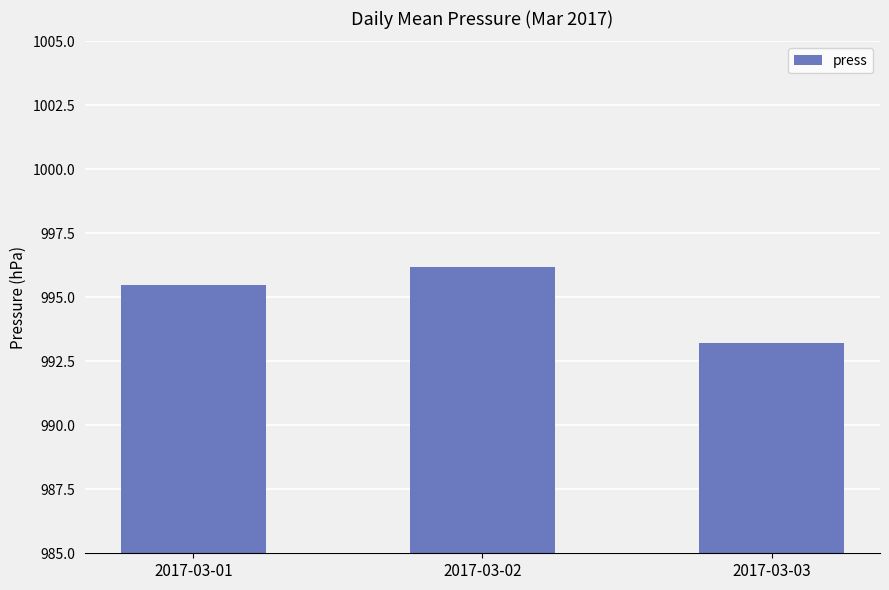

The chart shows a value of 455.9 at 2017-03-01. True or false?

False